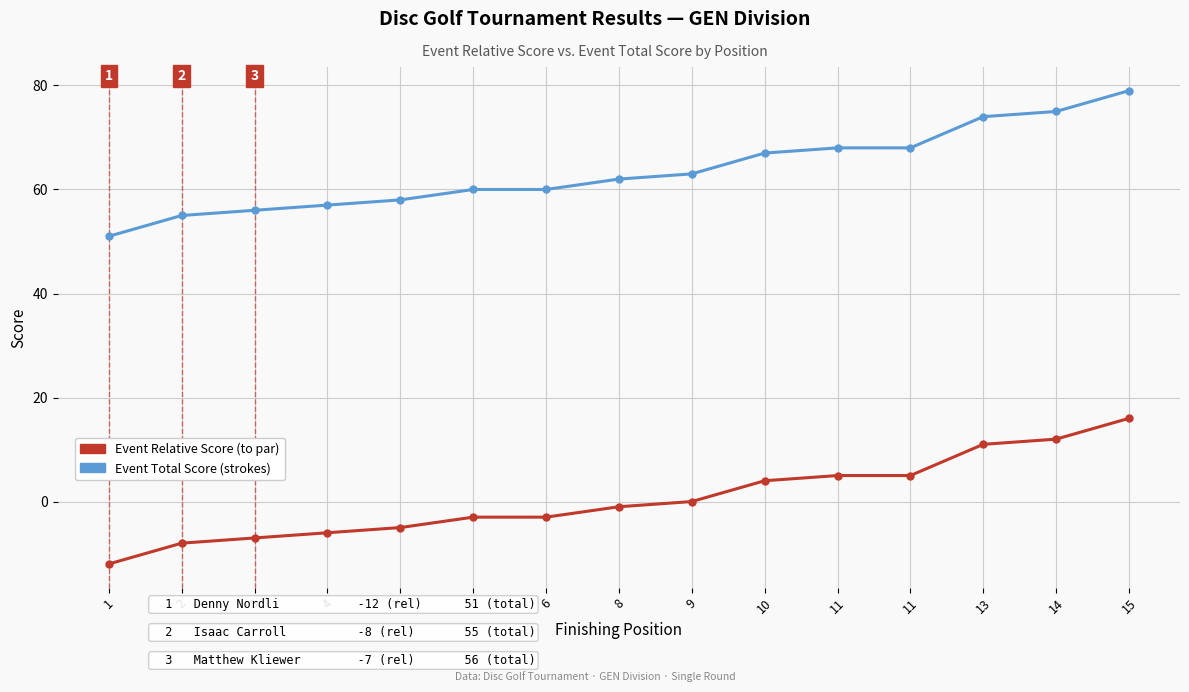

How many categories are shown in the chart?

15